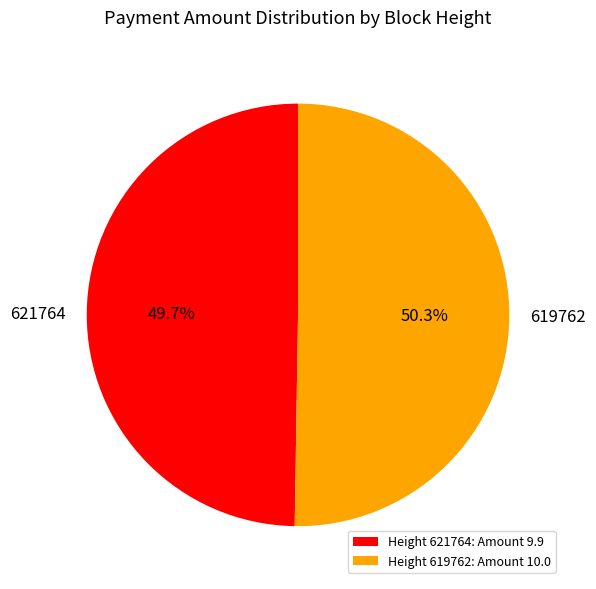

Is there any slice that represents more than half of the pie?

Yes